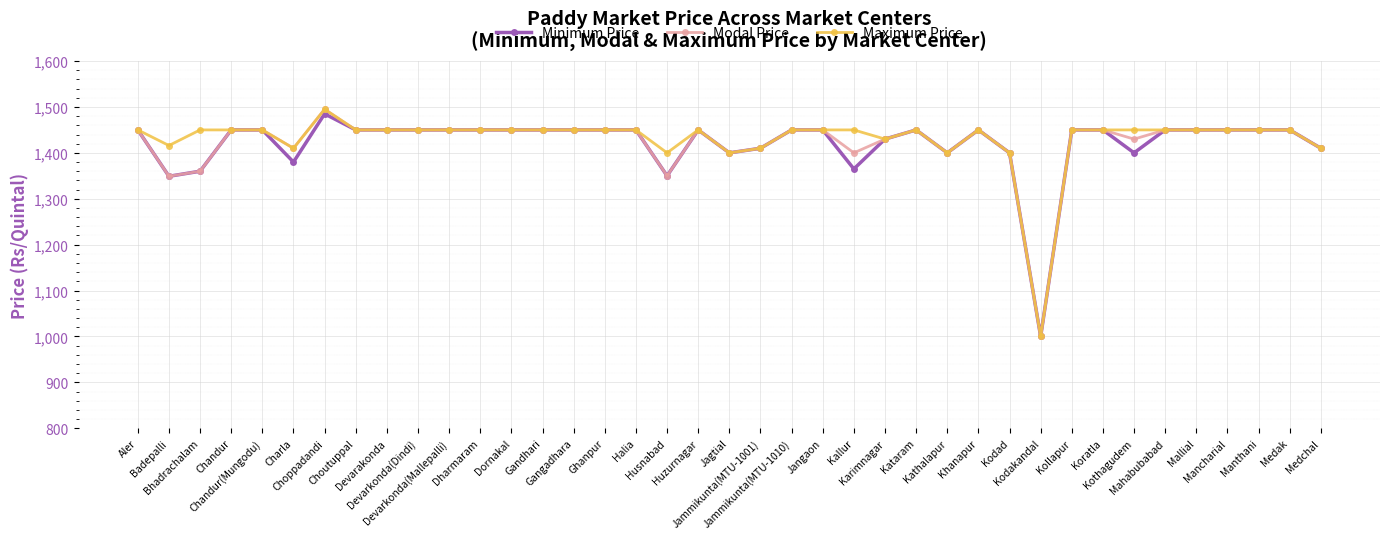

How many categories are shown in the chart?

39